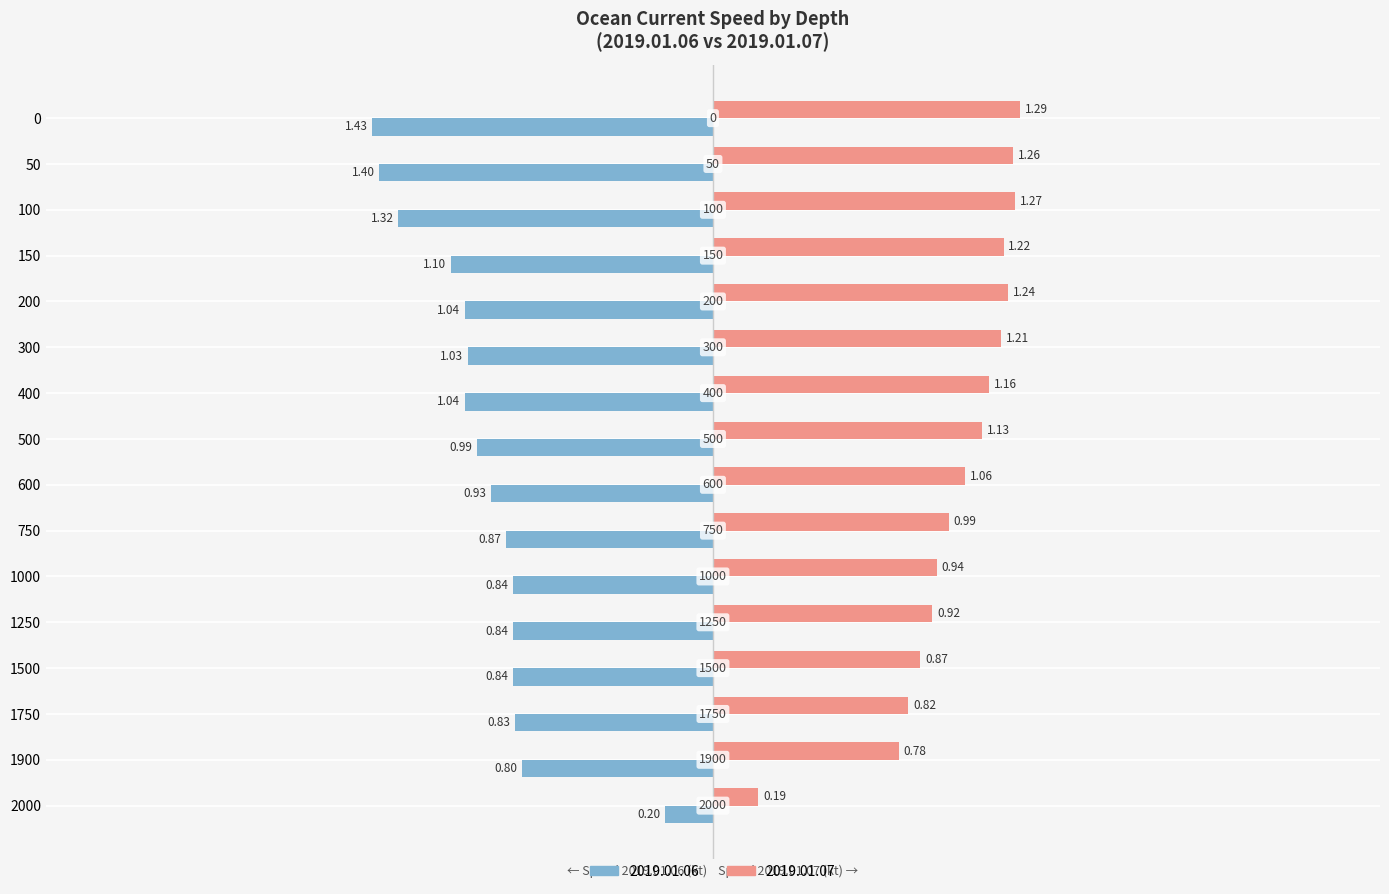

Which series has the largest total across all categories?

2019.01.07